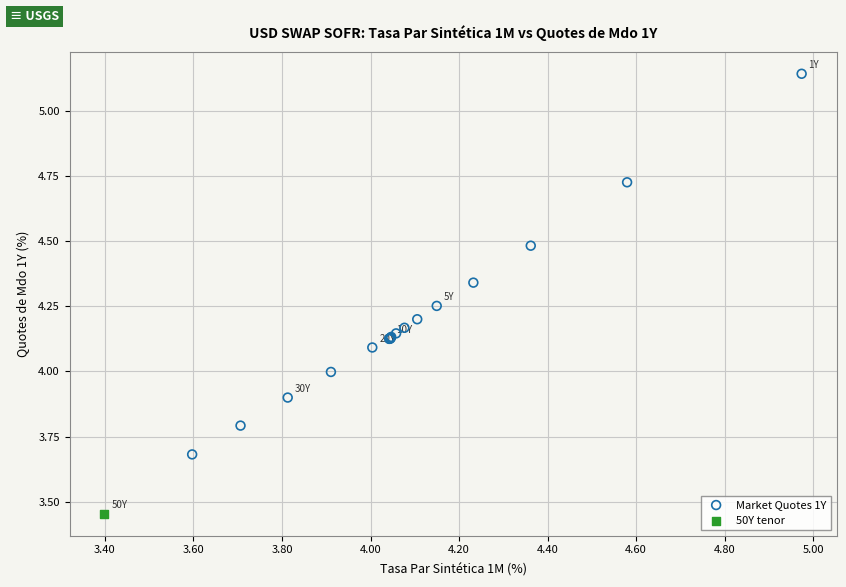

What are all the series names shown in the legend?

Market Quotes 1Y, 50Y tenor